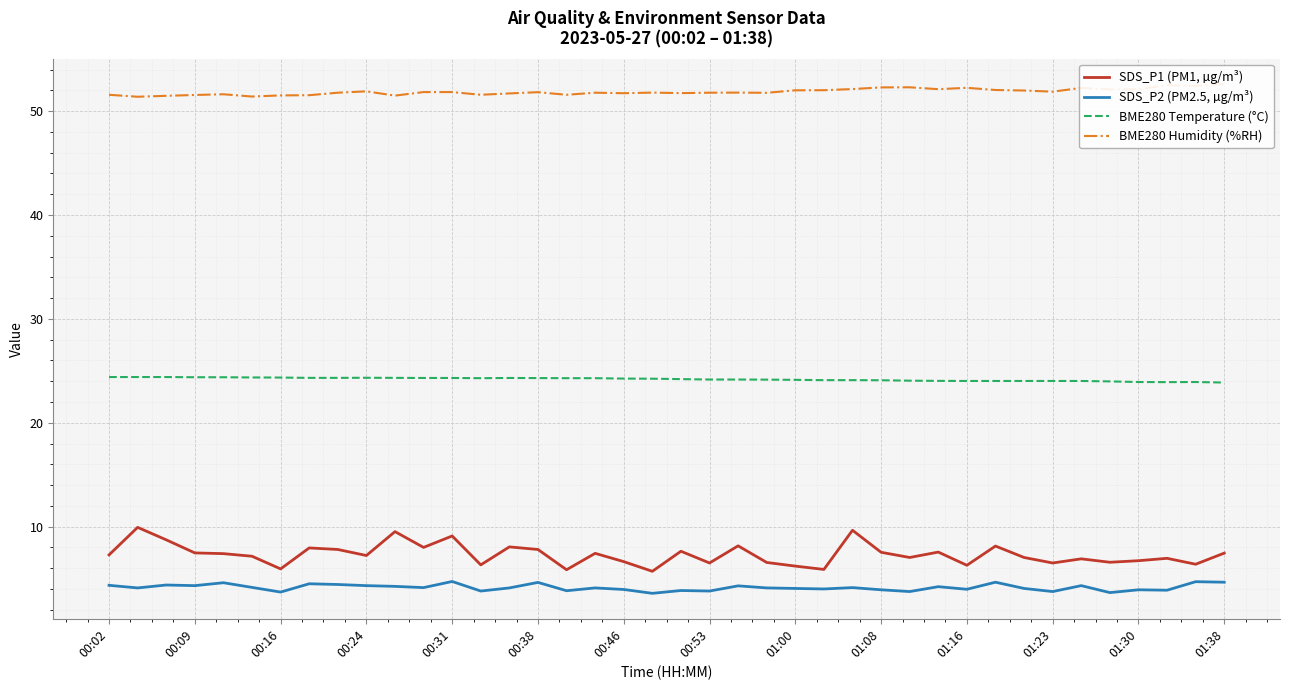

In SDS_P1 (PM1, µg/m³), how many points are higher than both neighbors (excluding endpoints)?

13